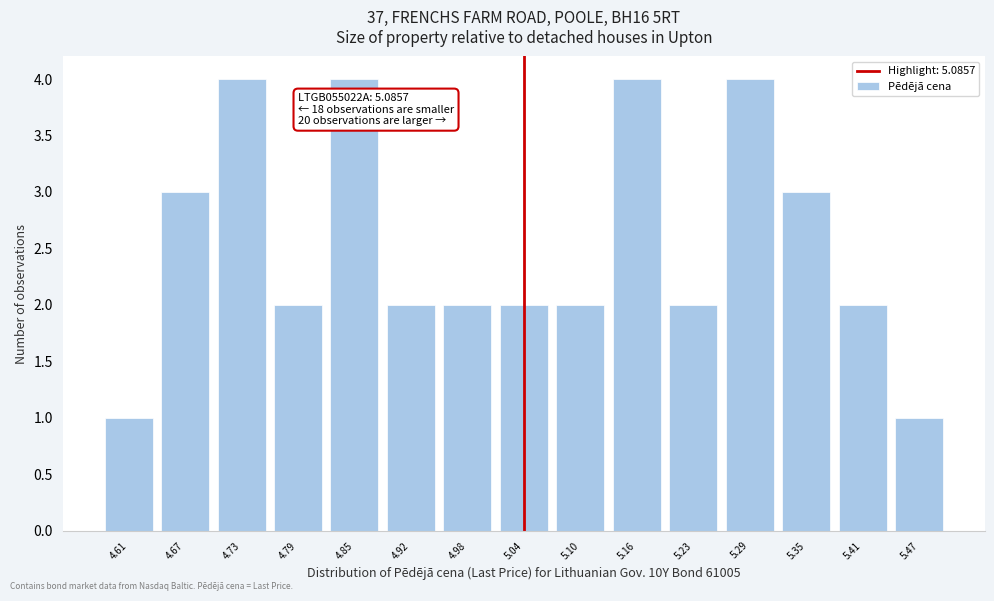

Reading right to left, what are all the values shown in this chart?

5.47=1	5.41=2	5.35=3	5.29=4	5.23=2	5.16=4	5.10=2	5.04=2	4.98=2	4.92=2	4.85=4	4.79=2	4.73=4	4.67=3	4.61=1